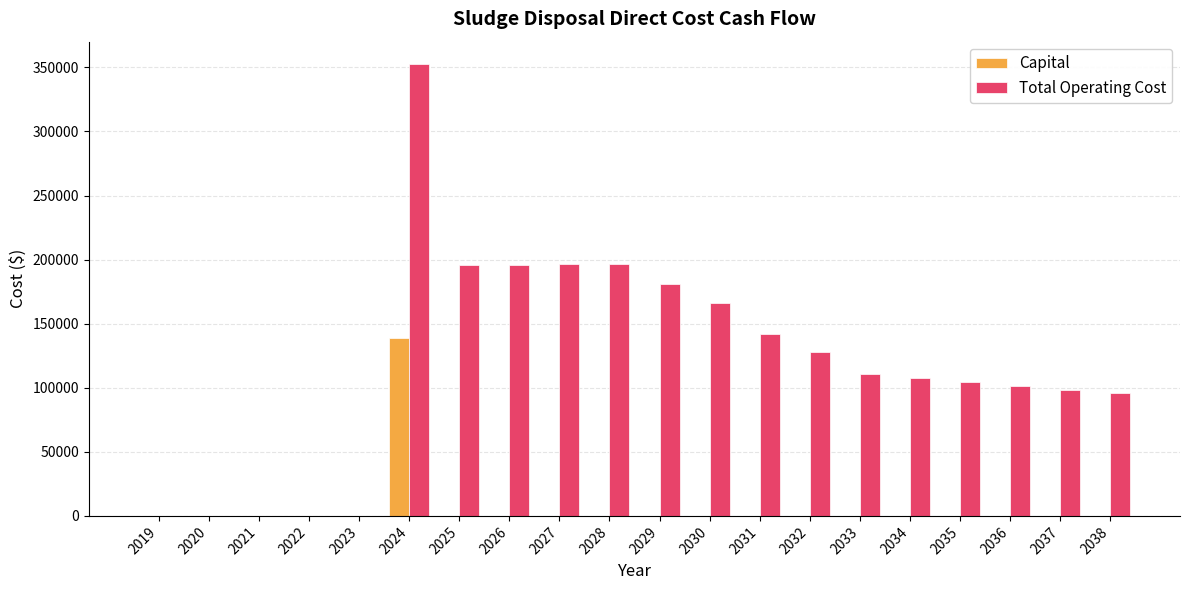

What is the spread (max minus min) of values at 2036?

101475.3